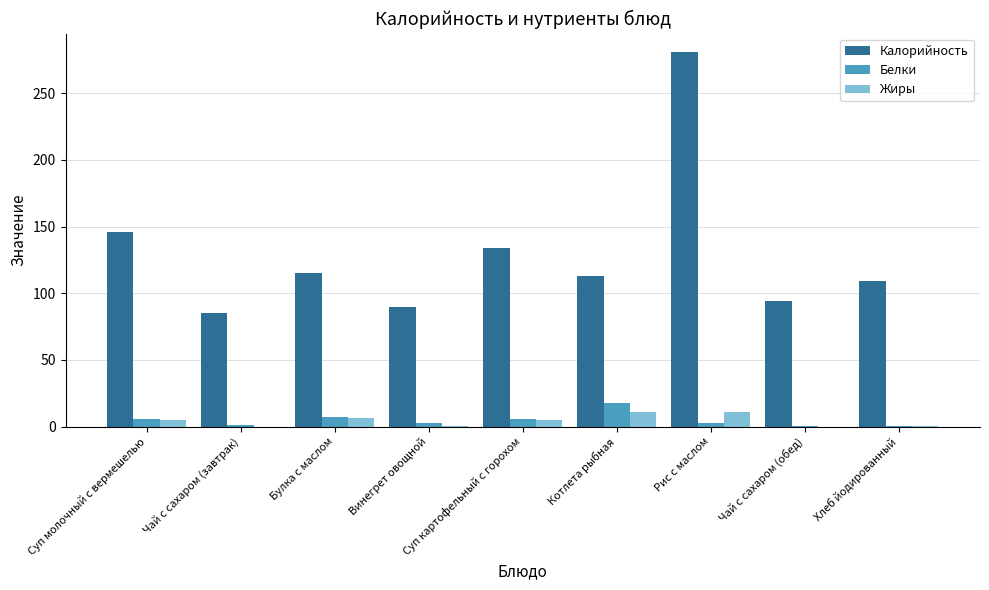

At which label does Жиры first exceed 5?

Суп молочный с вермешелью